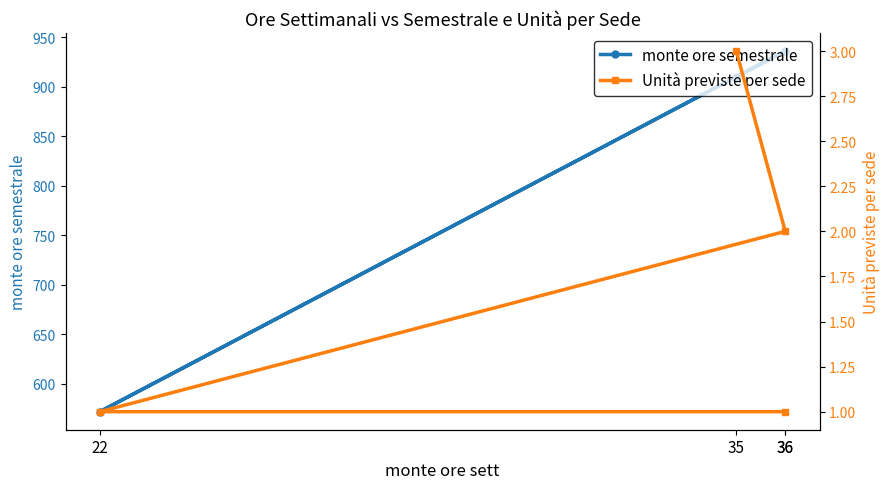

True or false: monte ore semestrale and Unità previste per sede cross at least once.

False